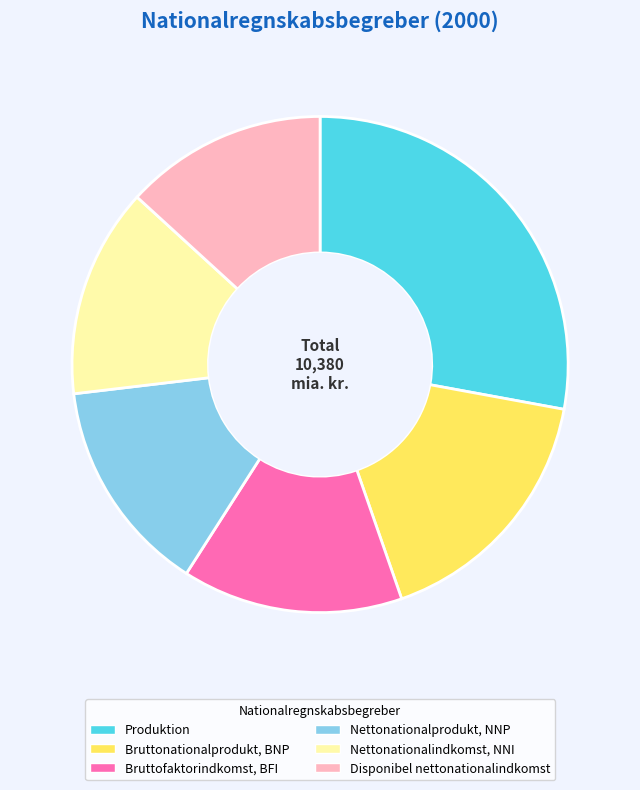

Is there any slice that represents more than half of the pie?

No